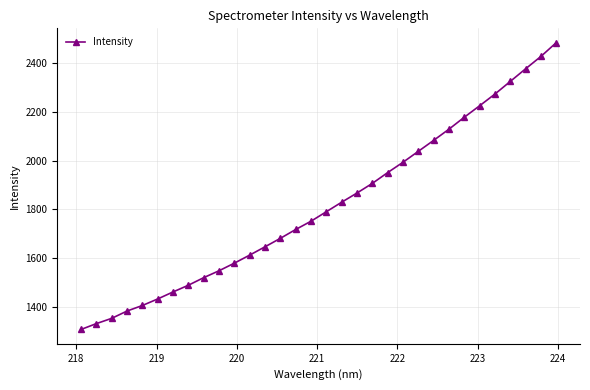

What is the greatest value displayed?

2483.5